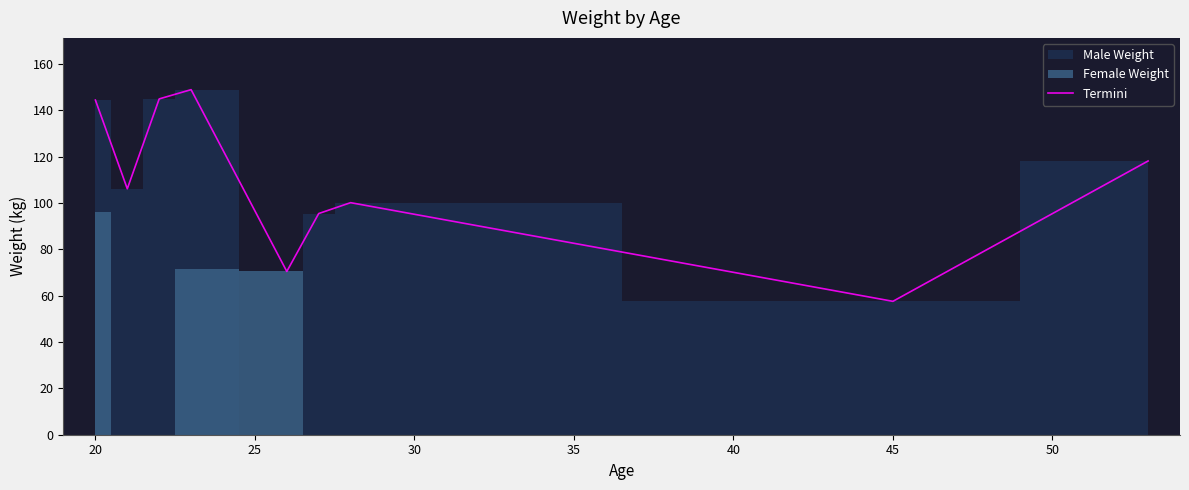

How many interior local valleys (lower than both neighbors) does the data have?

3